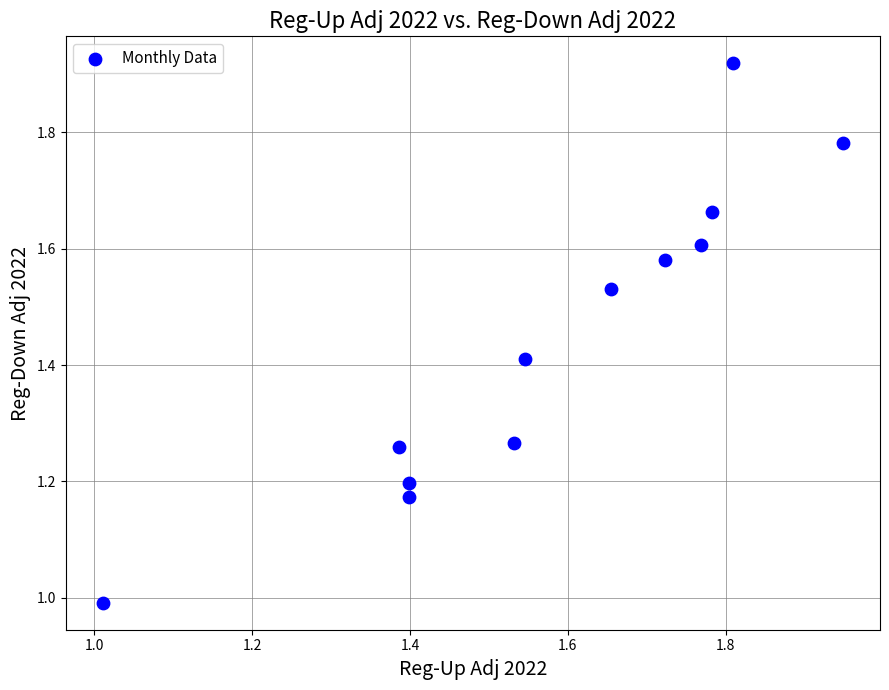

What is the range of Y values (max minus min)?

0.9